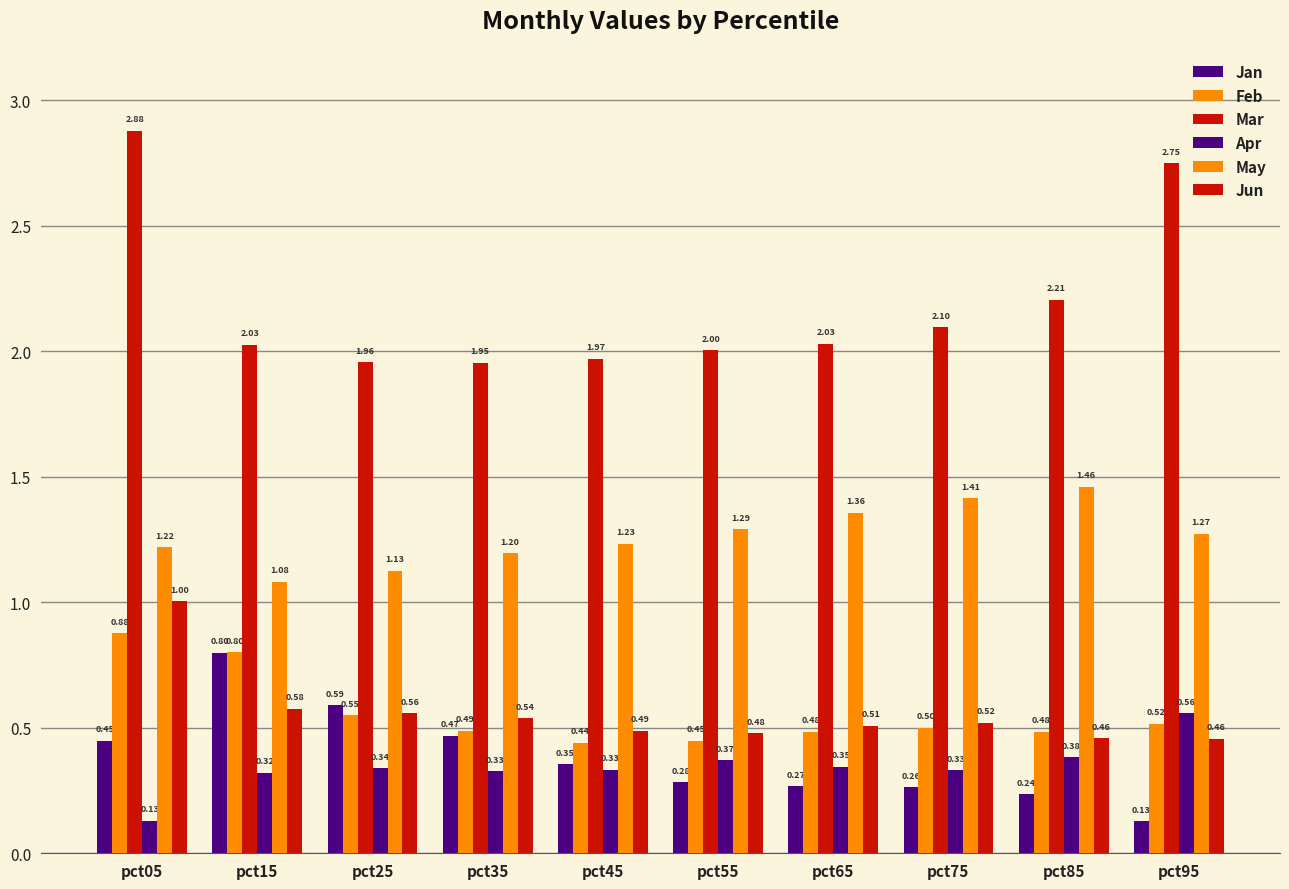

Does the chart contain any negative values?

No